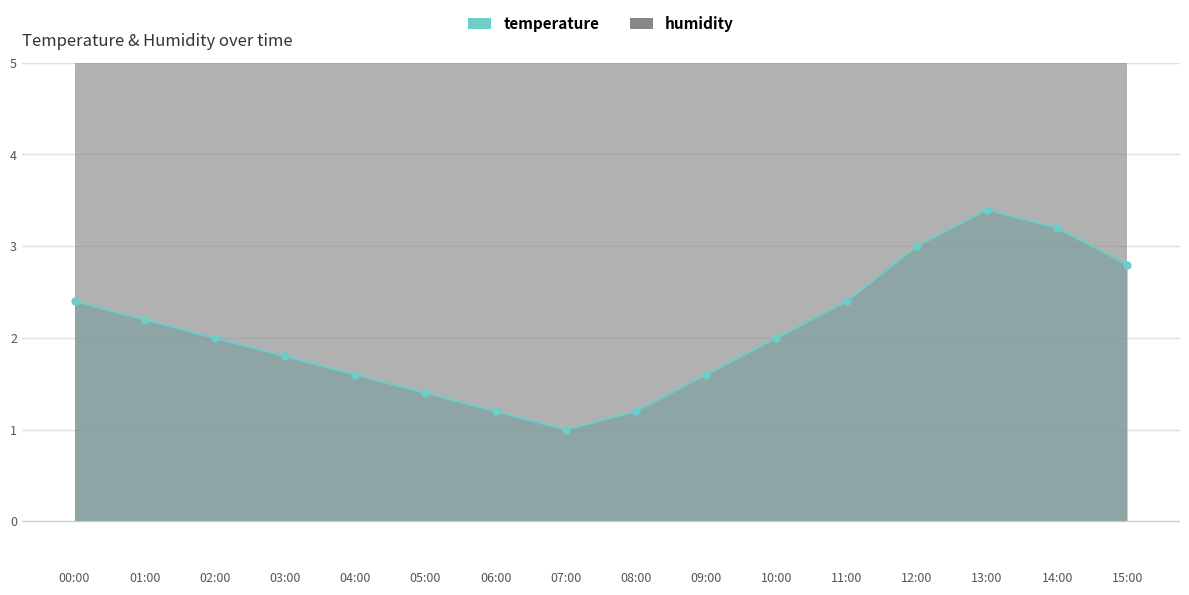

Rank the categories by value from highest to lowest.

13:00, 14:00, 12:00, 15:00, 00:00, 11:00, 01:00, 02:00, 10:00, 03:00, 04:00, 09:00, 05:00, 06:00, 08:00, 07:00